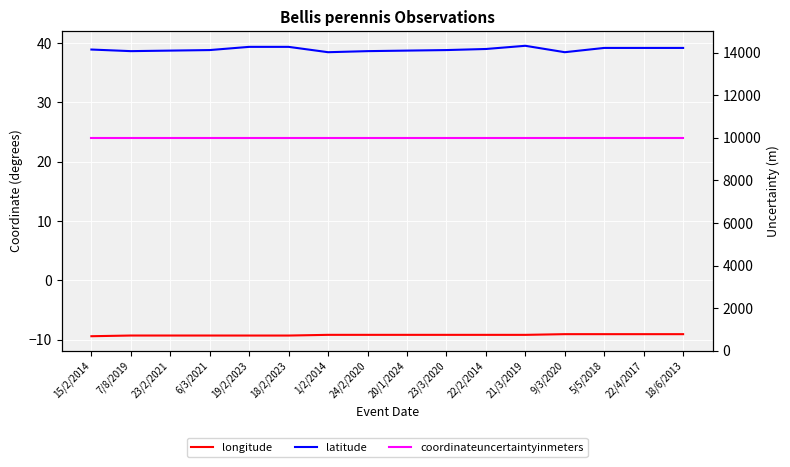

How many lines are shown in the chart?

3